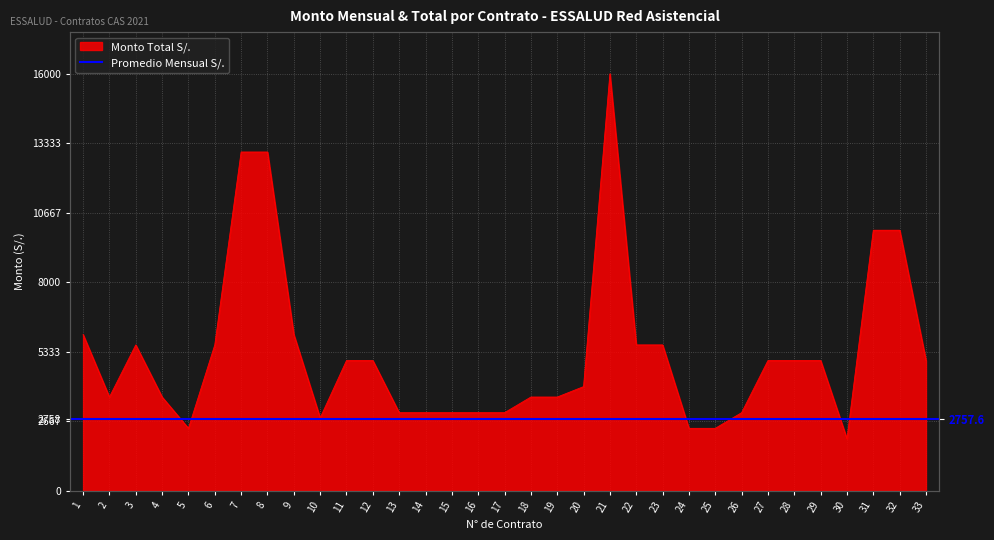

Reading left to right, what are all the values shown in this chart?

1=6000	2=3600	3=5600	4=3600	5=2400	6=5600	7=13000	8=13000	9=6000	10=2800	11=5000	12=5000	13=3000	14=3000	15=3000	16=3000	17=3000	18=3600	19=3600	20=4000	21=16000	22=5600	23=5600	24=2400	25=2400	26=3000	27=5000	28=5000	29=5000	30=2000	31=10000	32=10000	33=5000